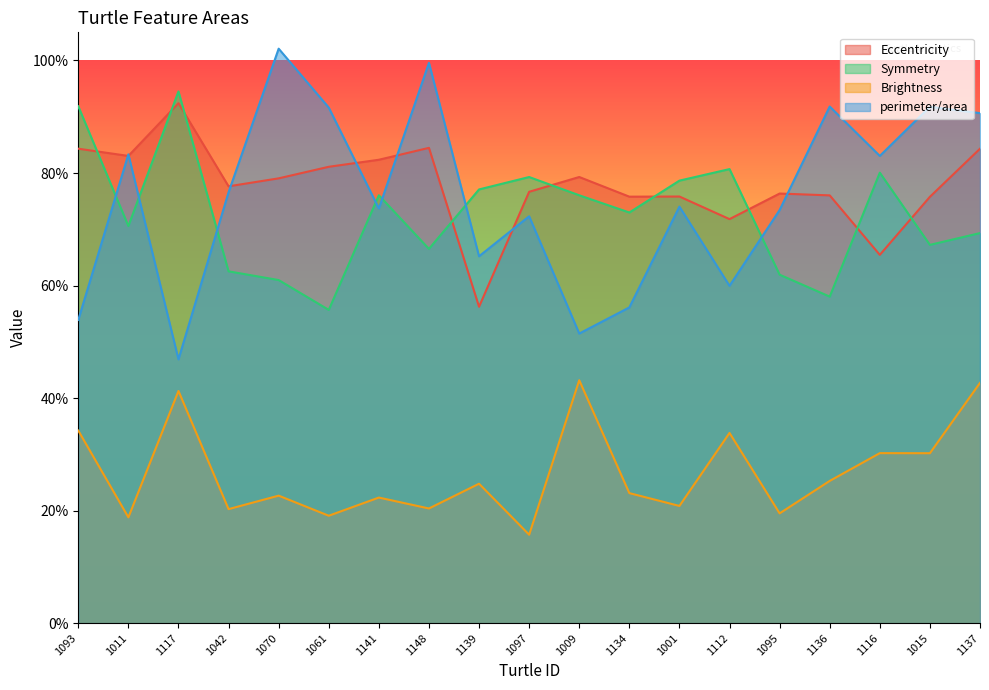

Where is the first local minimum for perimeter/area?

1117